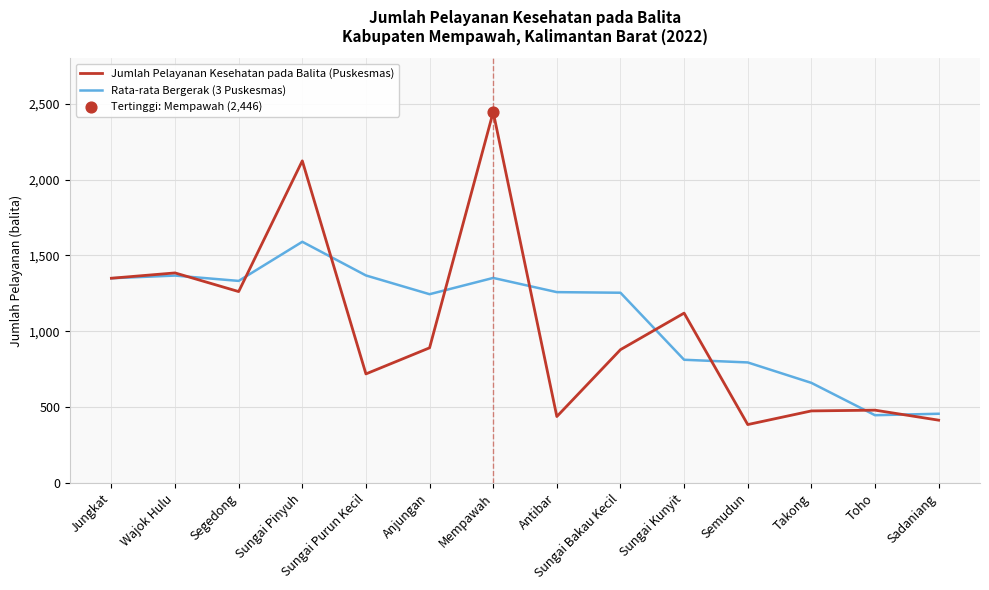

What is the spread (max minus min) of values at Sungai Bakau Kecil?

375.3